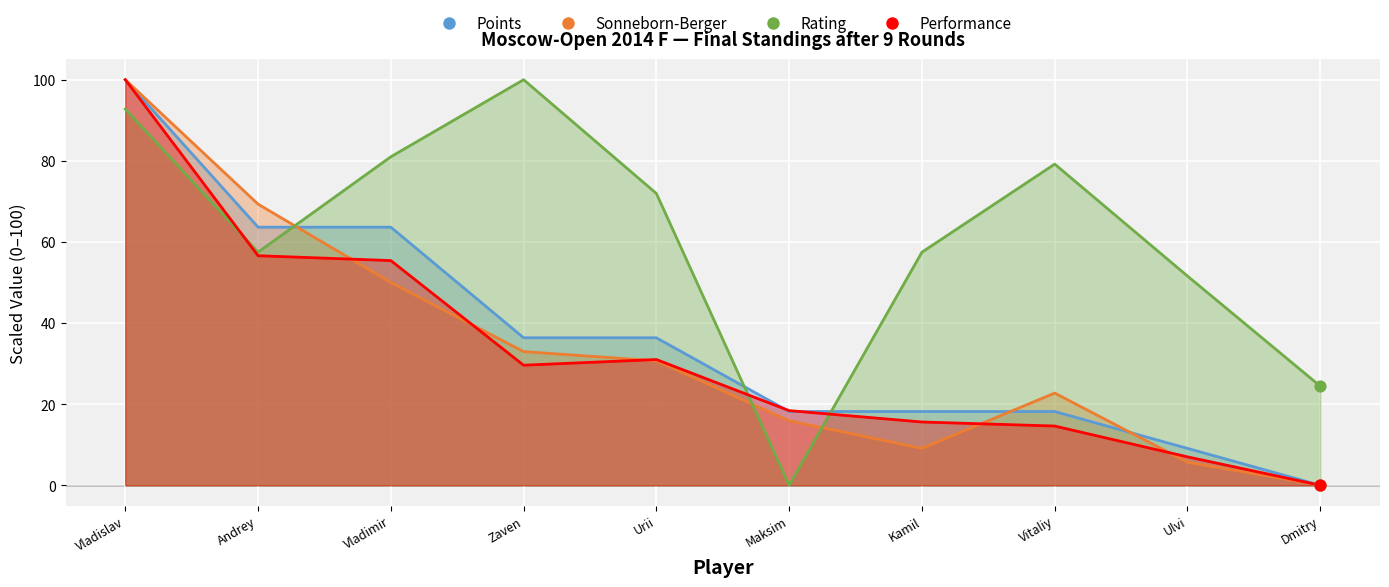

What is the total value across all series at Zaven?

198.9